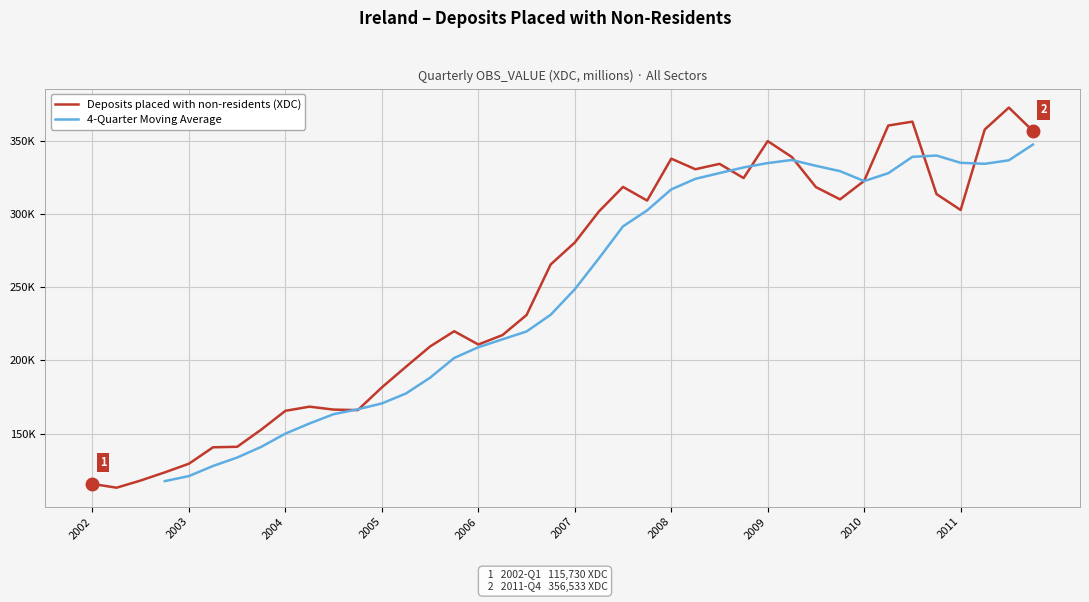

How many data points are above 280438?

19